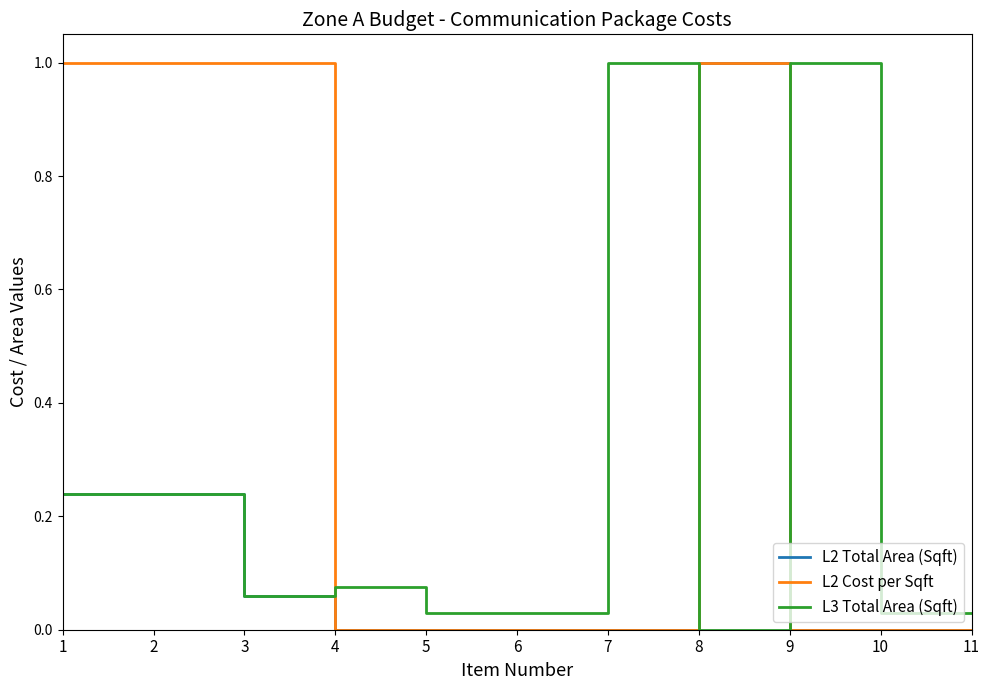

At how many categories does at least one series exceed 0?

11